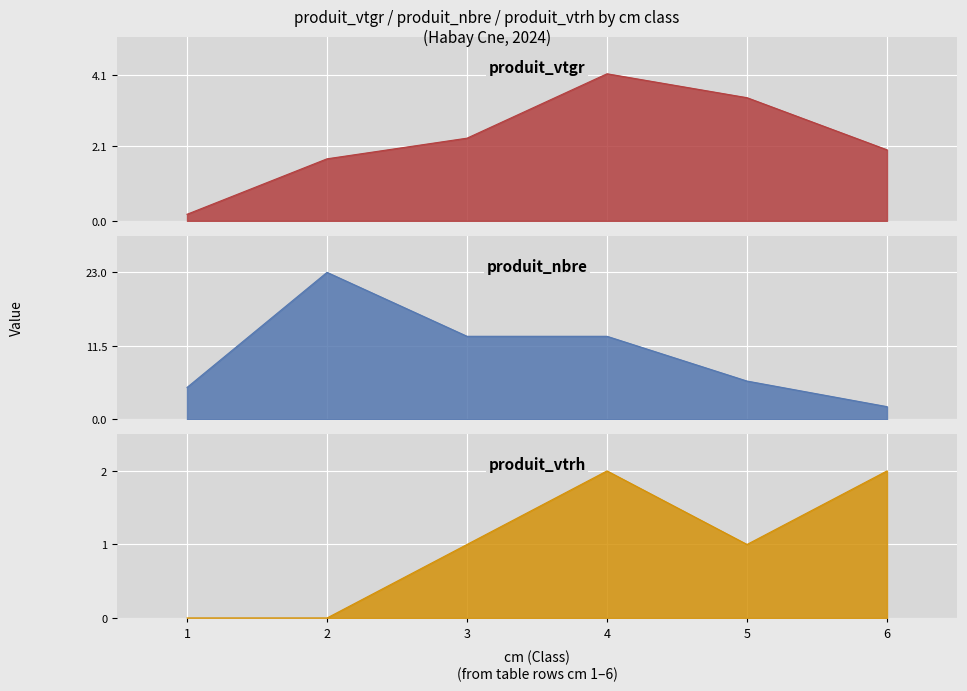

Is the value of produit_nbre at 3 greater than the value of produit_vtrh at 5?

Yes